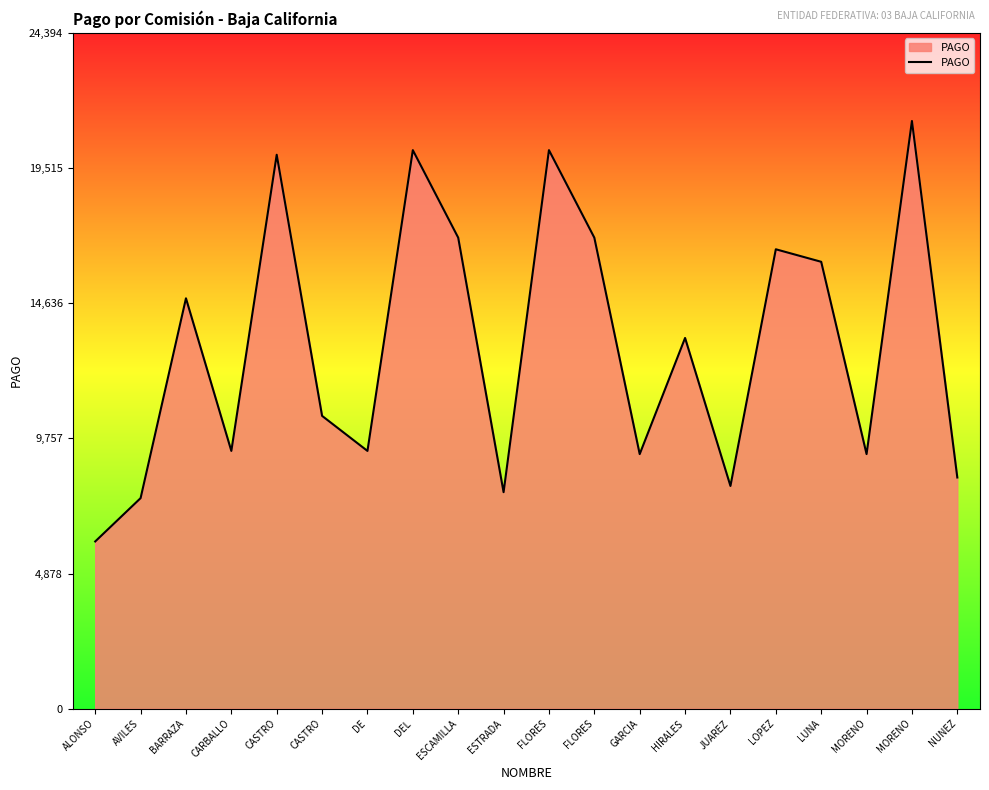

At which category does the data reach its first local valley?

CARBALLO